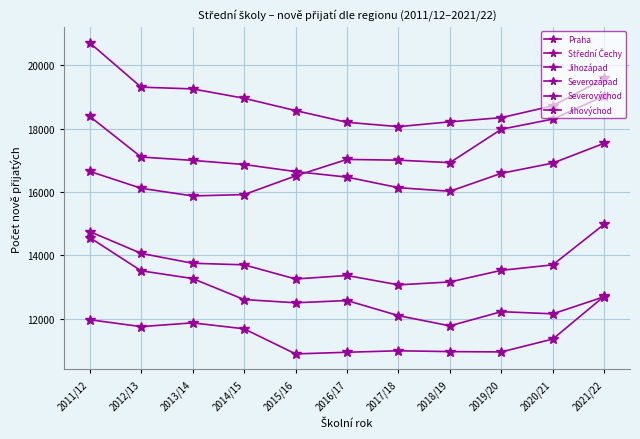

How many data points does each series have?

11